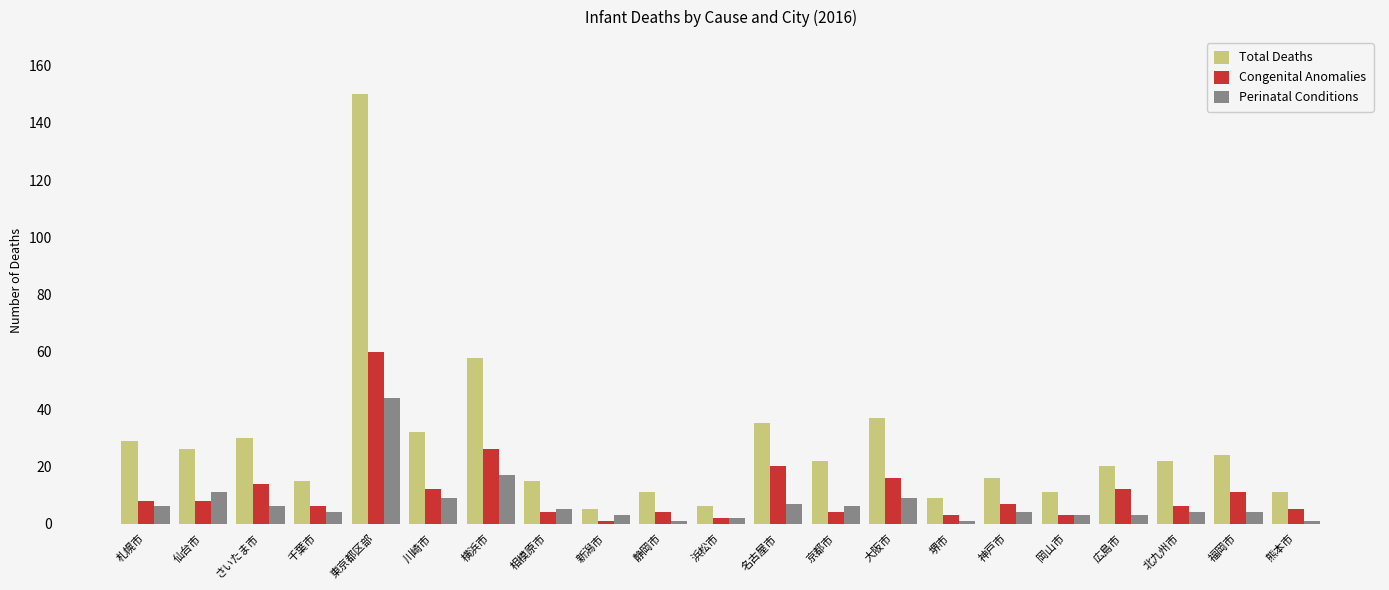

What is the difference between the maximum and minimum values in the Perinatal Conditions series?

43